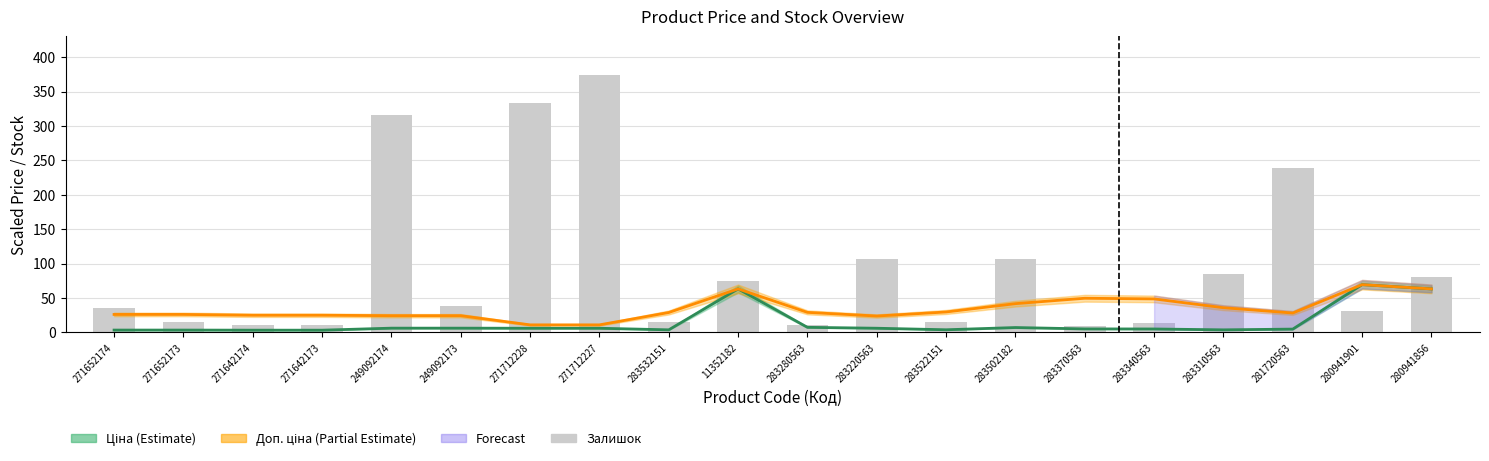

Reading left to right, transcribe all the data shown in this chart.

35	15	11	10	316	38	334	374	15	74	11	106	15	106	9	14	85	239	31	81